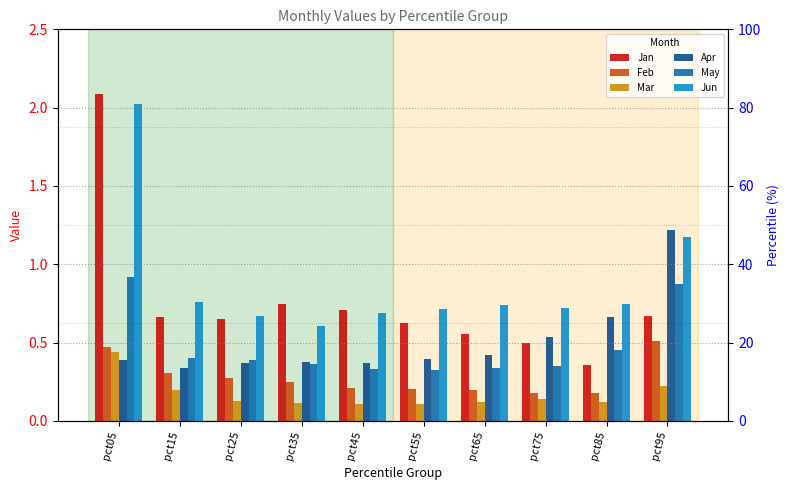

At how many categories does at least one series exceed 1?

2